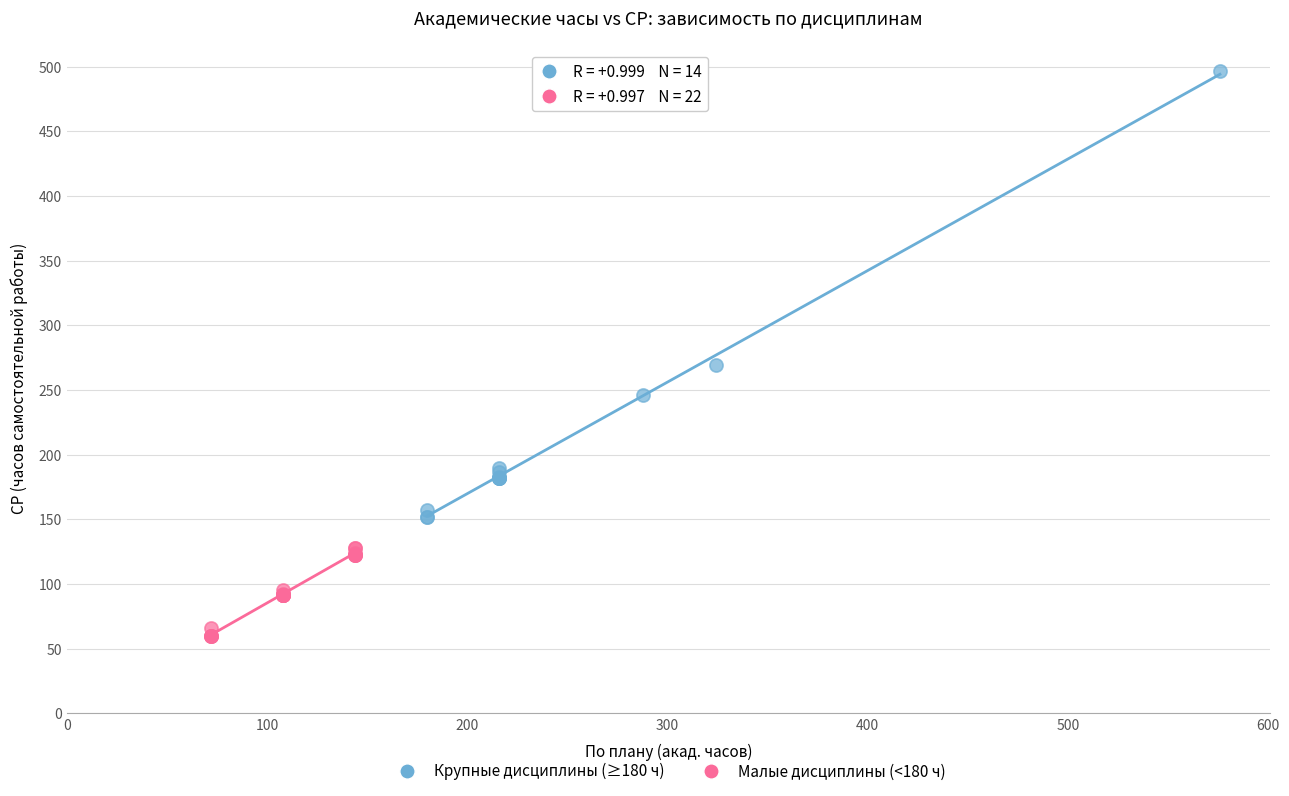

Which series has the largest Y range (max minus min)?

Крупные дисциплины (≥180 ч)